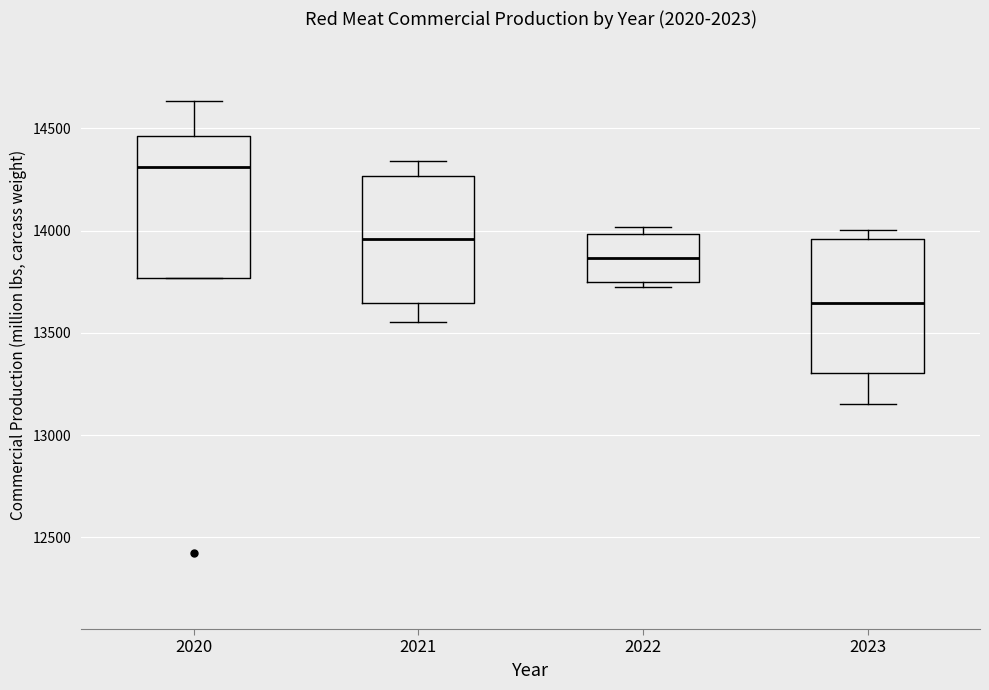

Which box's median line is the highest?

2020